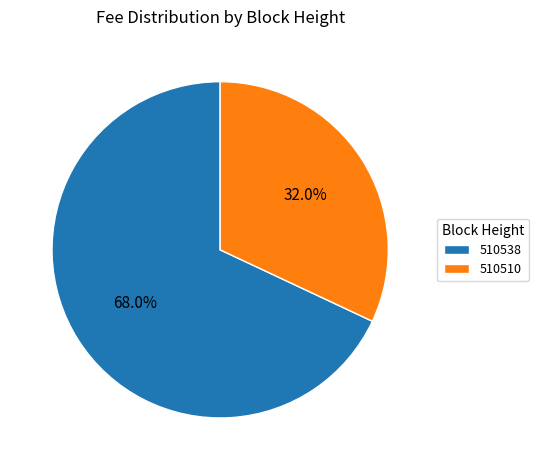

To the nearest percent, what is the difference between the largest and smallest slice percentages?

36%